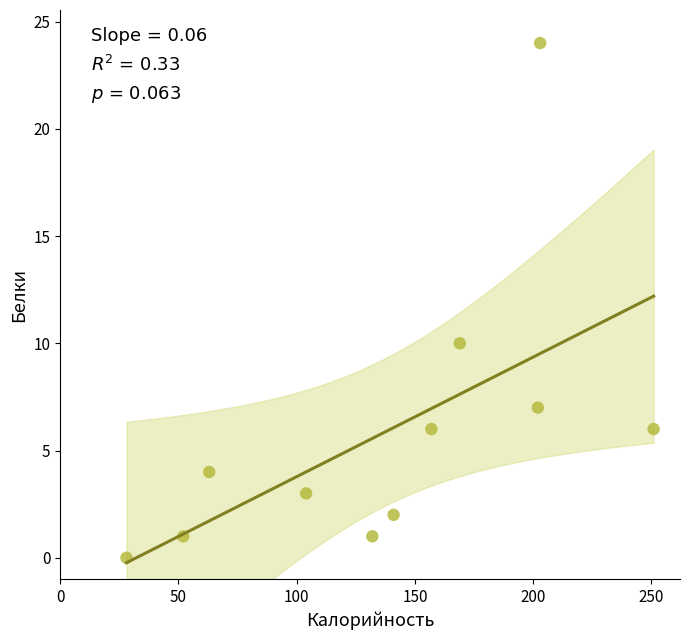

What Y value in the scatter plot is closest to 12?

10